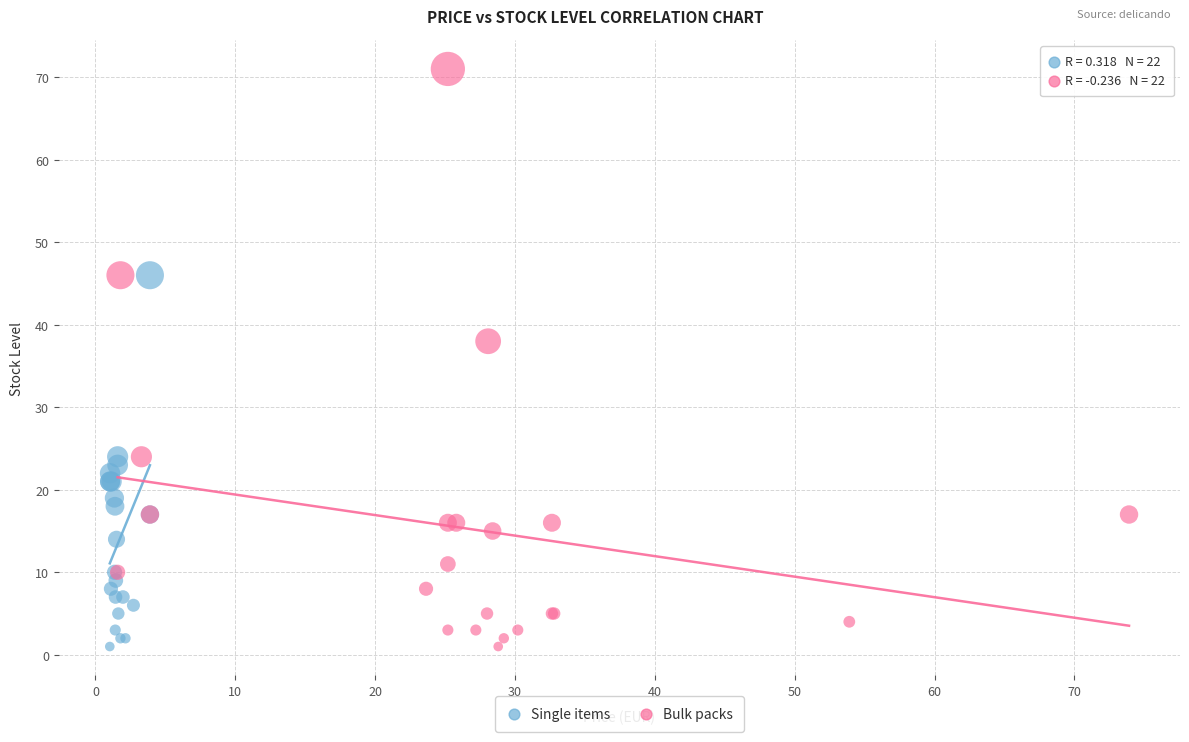

Which series contains the highest Y value?

Bulk packs